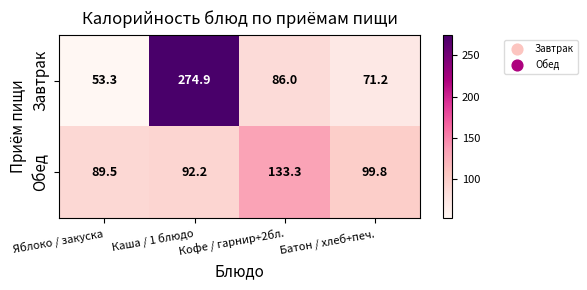

Between Кофе / гарнир+2бл. and Батон / хлеб+печ., which series saw the biggest shift?

Обед